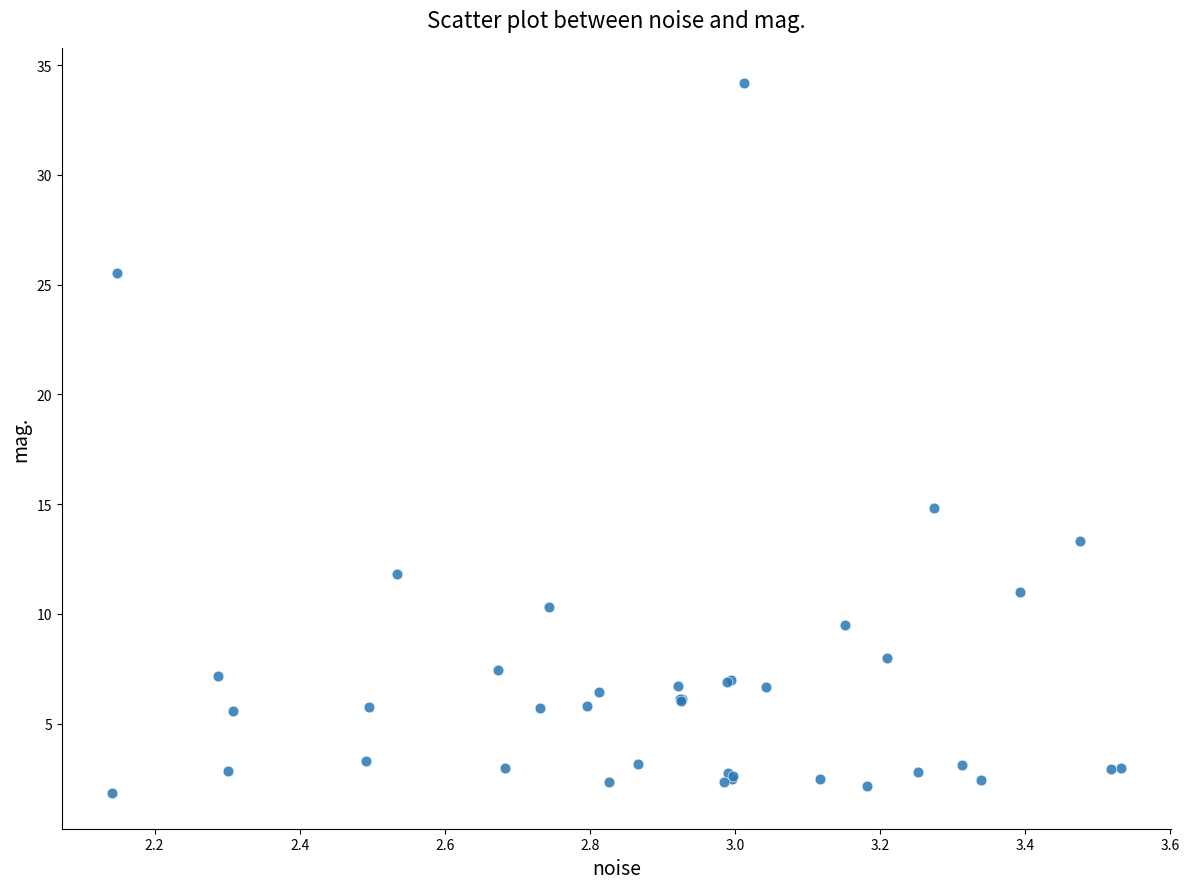

What Y value in the scatter plot is closest to 17?

14.8